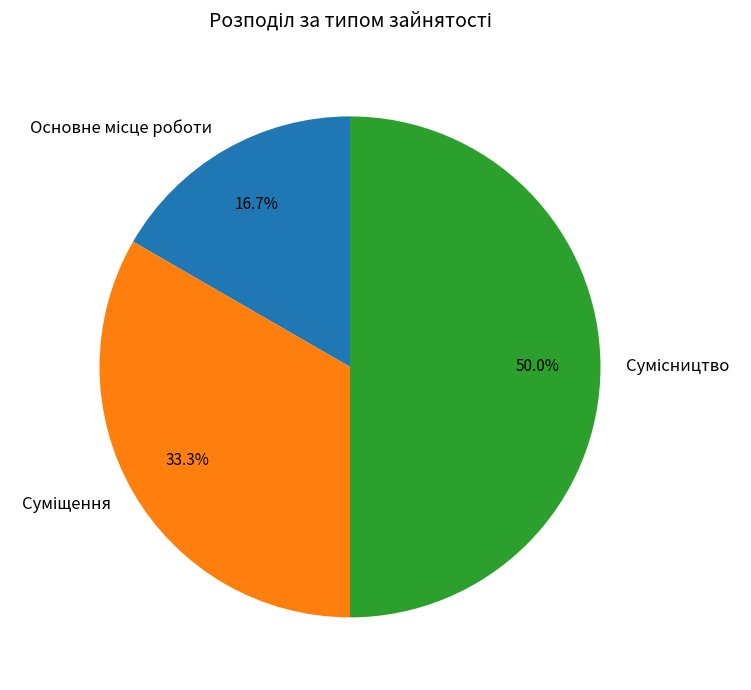

Rank the categories by value from highest to lowest.

Сумісництво, Суміщення, Основне місце роботи